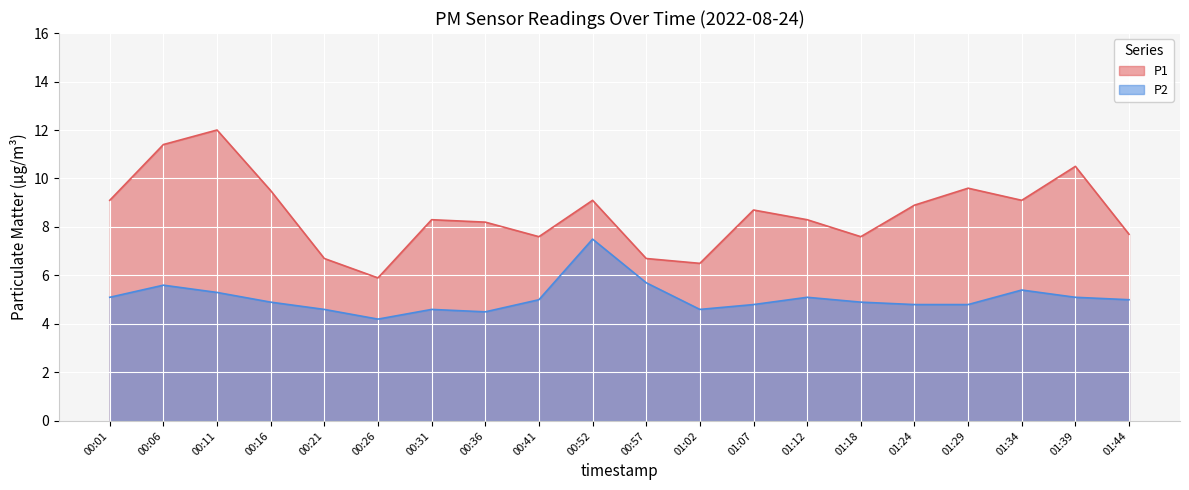

True or false: P1 and P2 intersect in this chart.

False